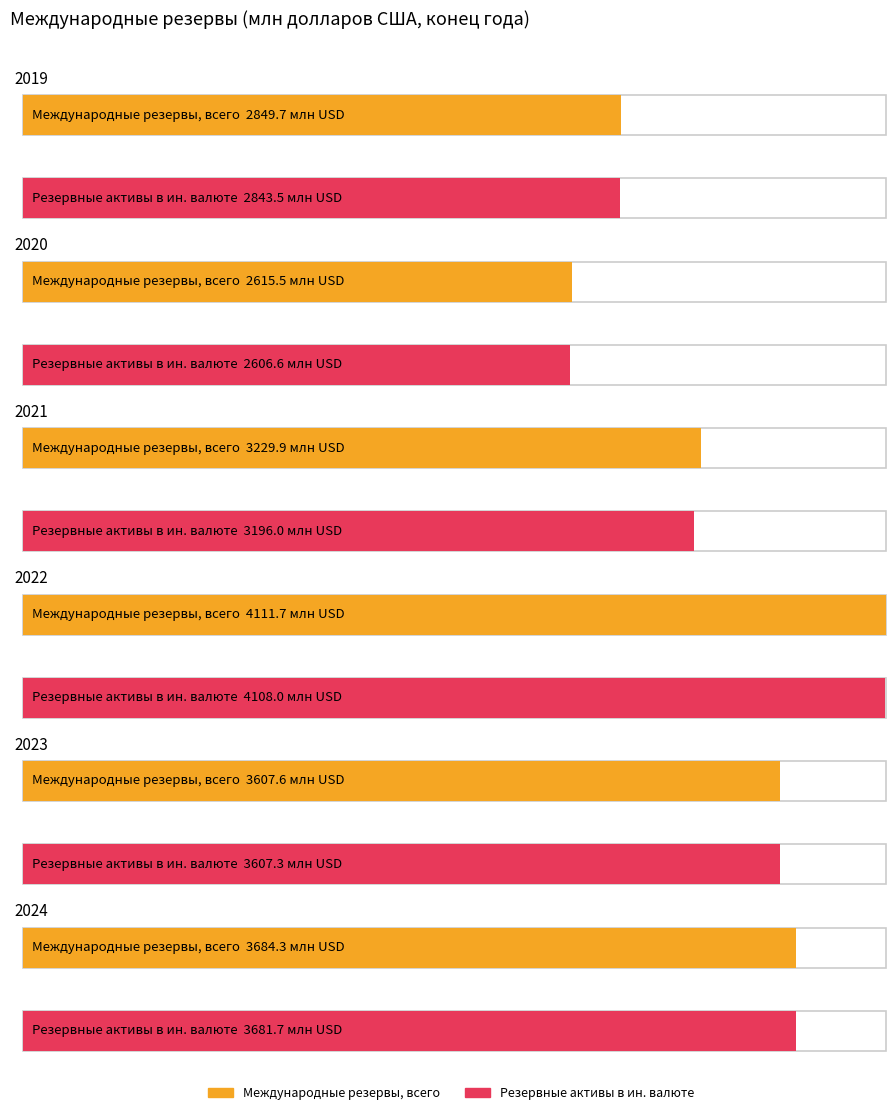

Is it true that Резервные активы в иностранной валюте equals 5525.1 at 2022?

False